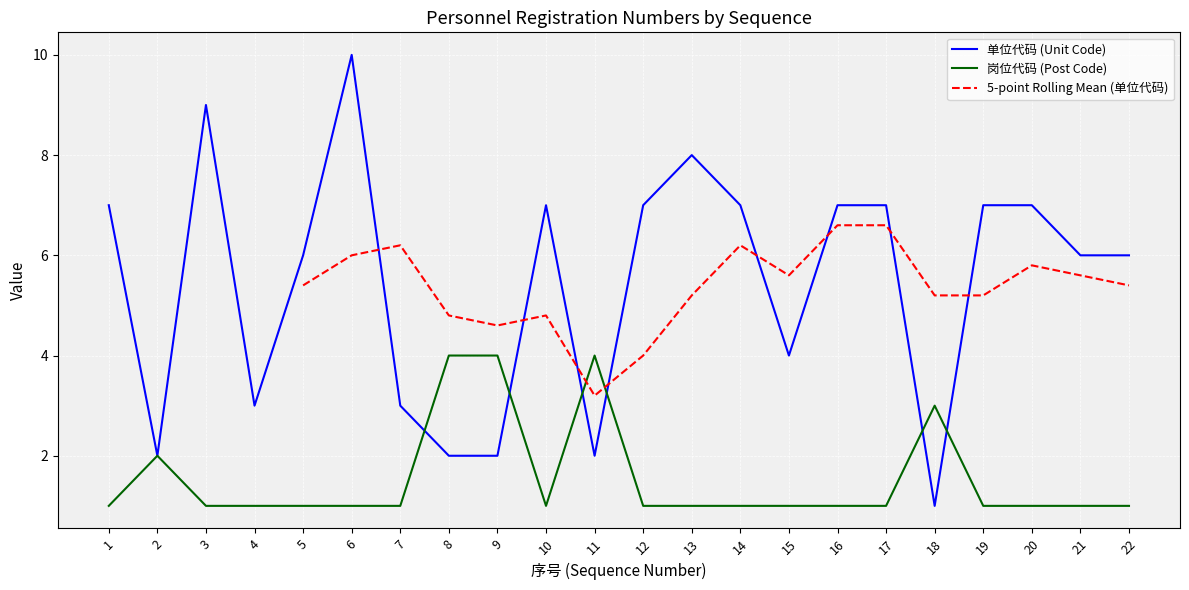

What is the difference between the second highest and minimum values in the 岗位代码 series?

3